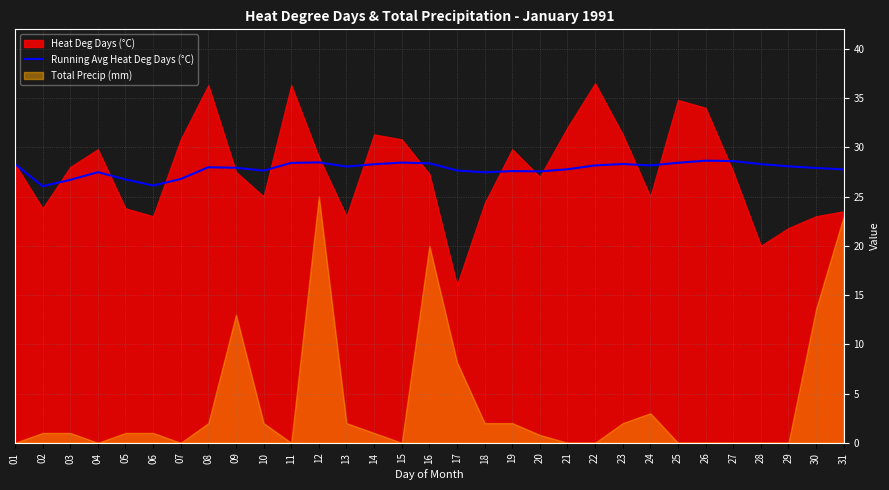

Is it true that Running Avg Heat Deg Days (°C) equals 41.4 at 10?

False